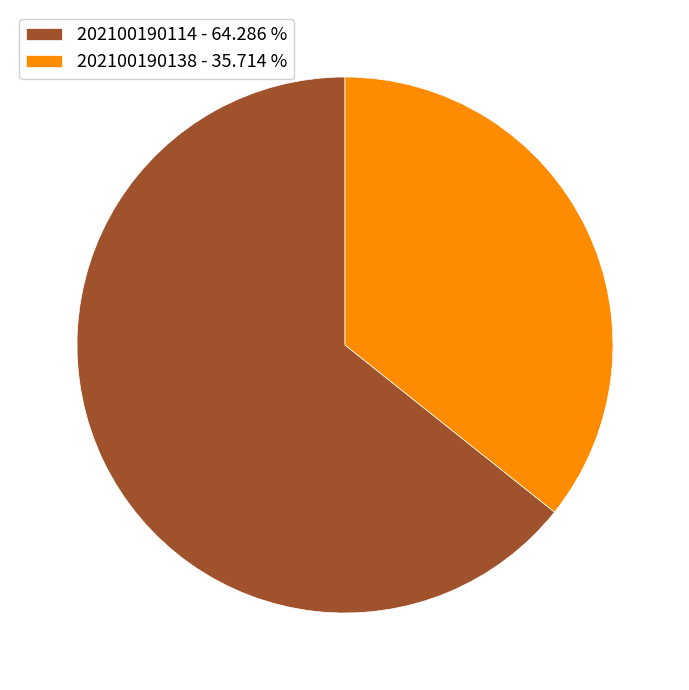

Rank the categories by value from highest to lowest.

202100190114, 202100190138